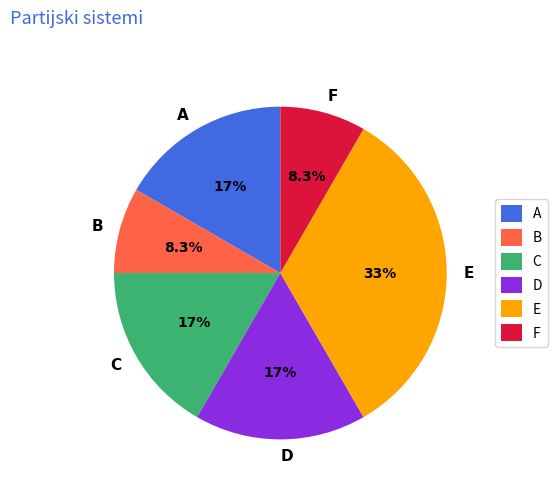

Approximately how many times larger is the value at A compared to F?

2.0